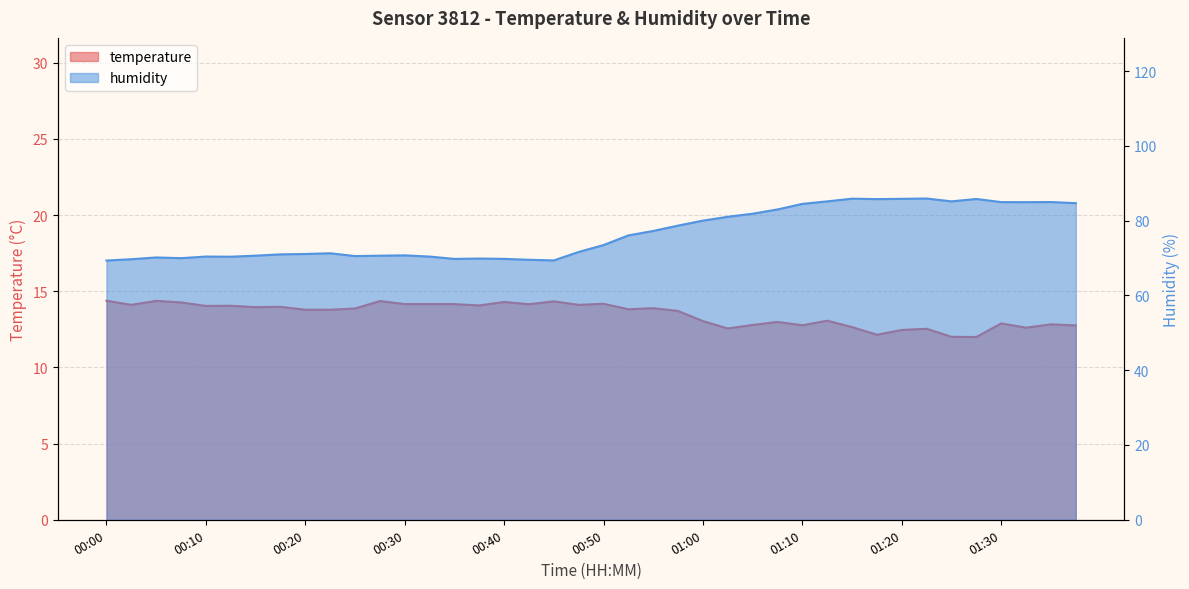

How many series are shown in this chart?

2